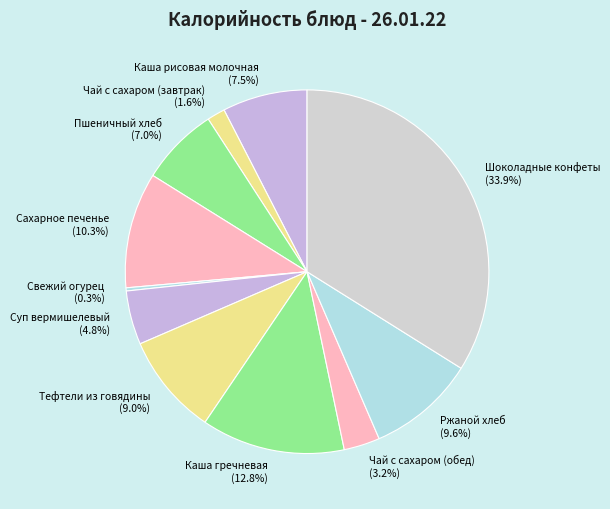

Which slice is the largest?

Шоколадные конфеты